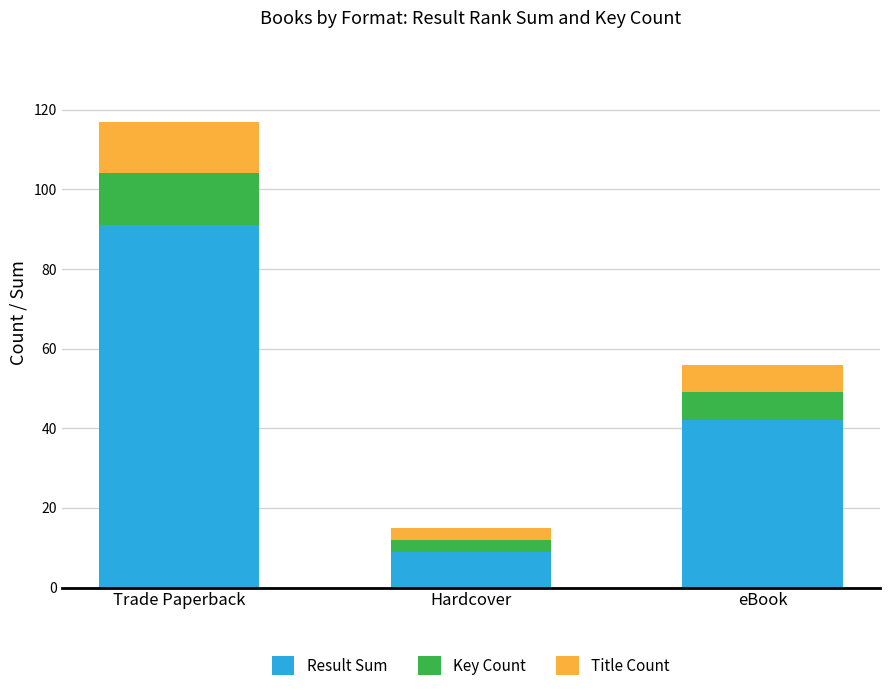

At which category is the sum across all series the highest?

Trade Paperback